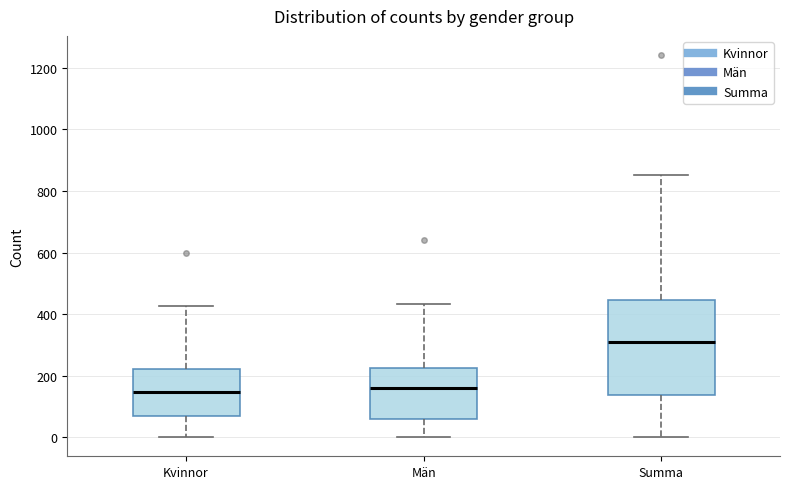

Comparing the boxes themselves (not the whiskers), which one is the tallest?

Summa